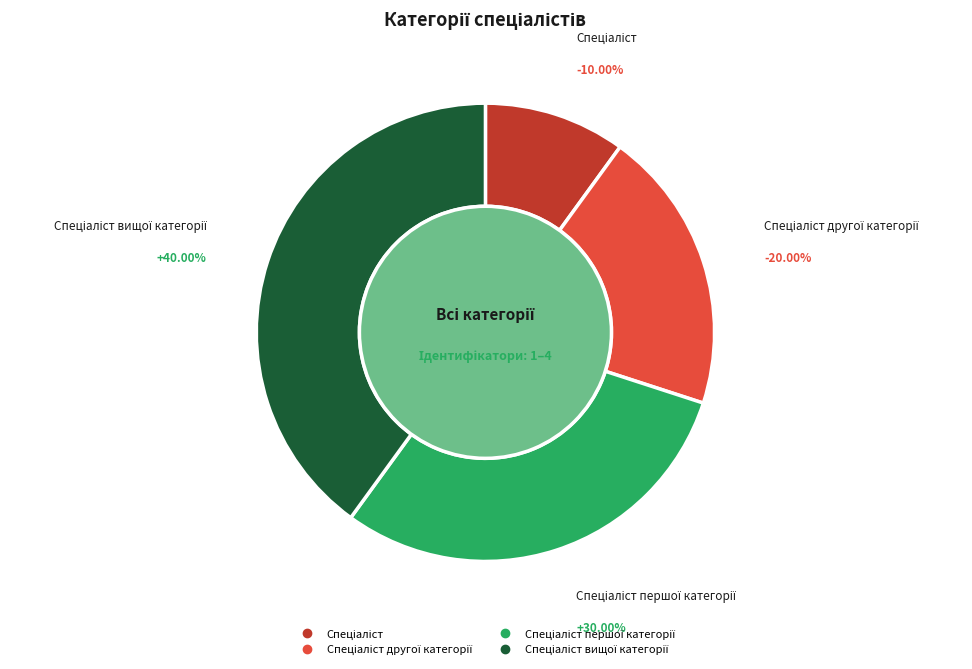

Rank the categories by value from highest to lowest.

Спеціаліст вищої категорії, Спеціаліст першої категорії, Спеціаліст другої категорії, Спеціаліст